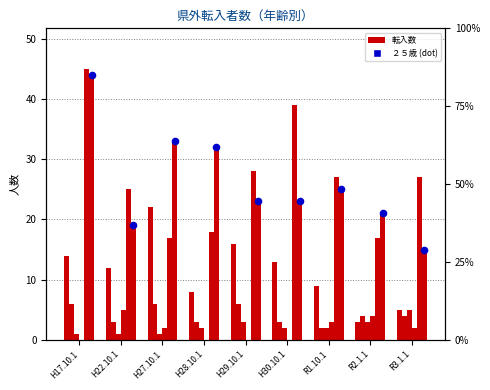

Which series has the largest Y range (max minus min)?

２５歳 (dot)